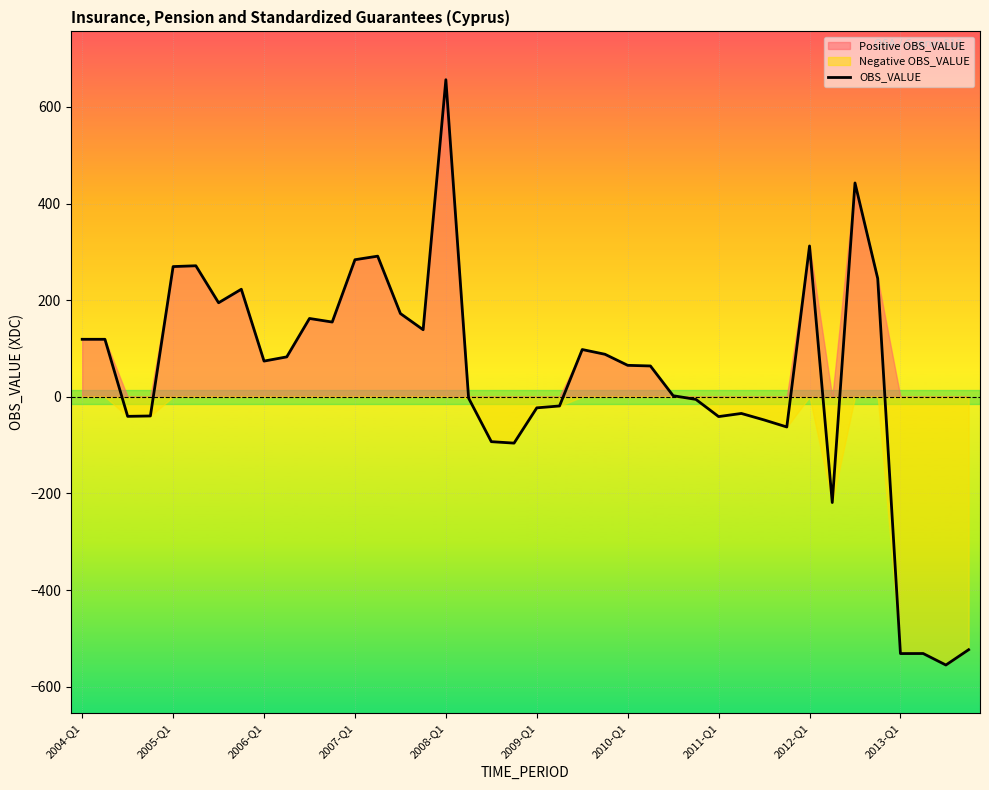

What position from the right is 13?

27